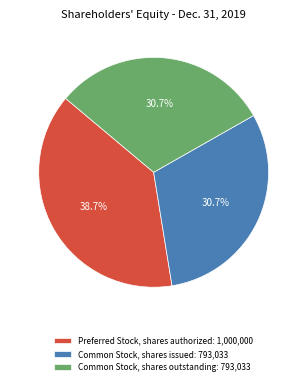

To the nearest percent, what percentage of the pie is Preferred Stock, shares authorized?

39%